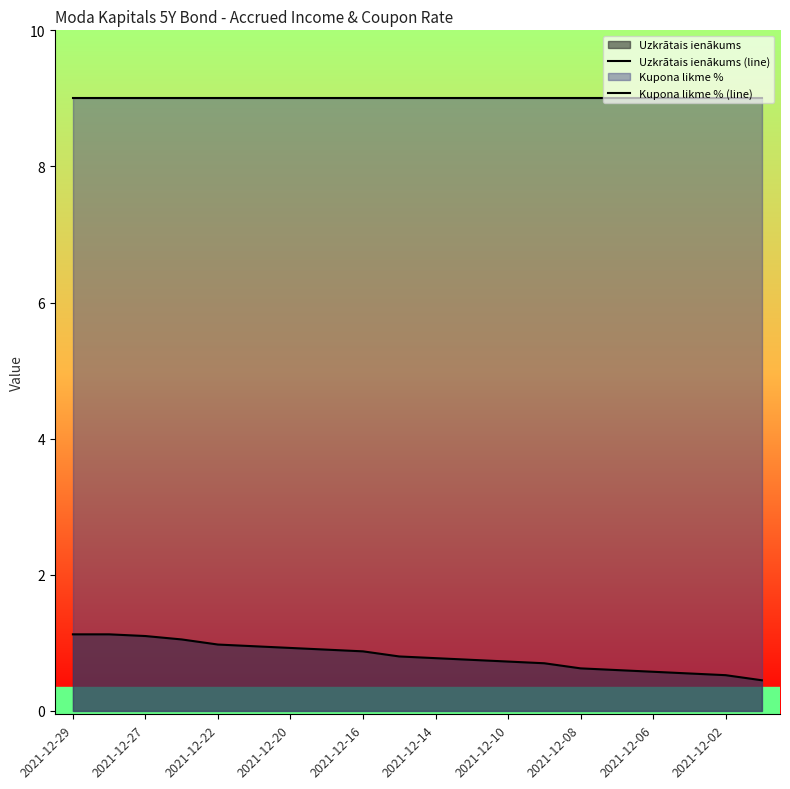

What is the sum of the Kupona likme % (line) values at 18 and 13?

18.0